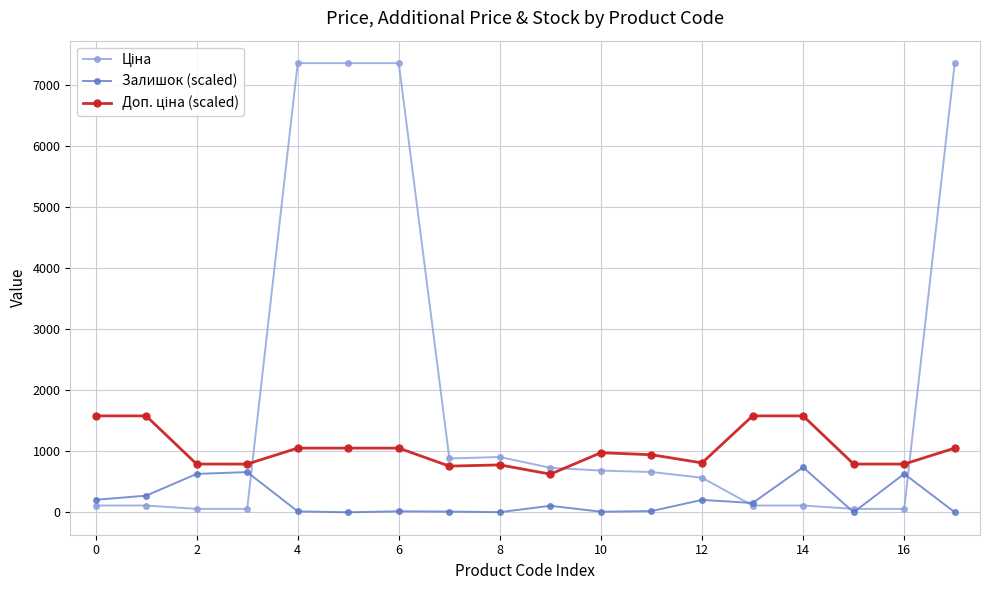

At how many categories does at least one series exceed 1693?

4